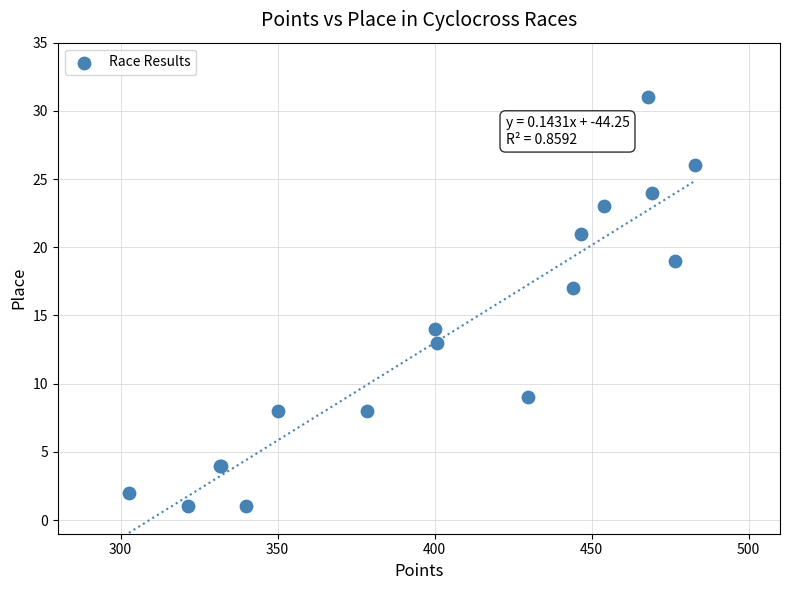

What Y value in the scatter plot is closest to 16?

17